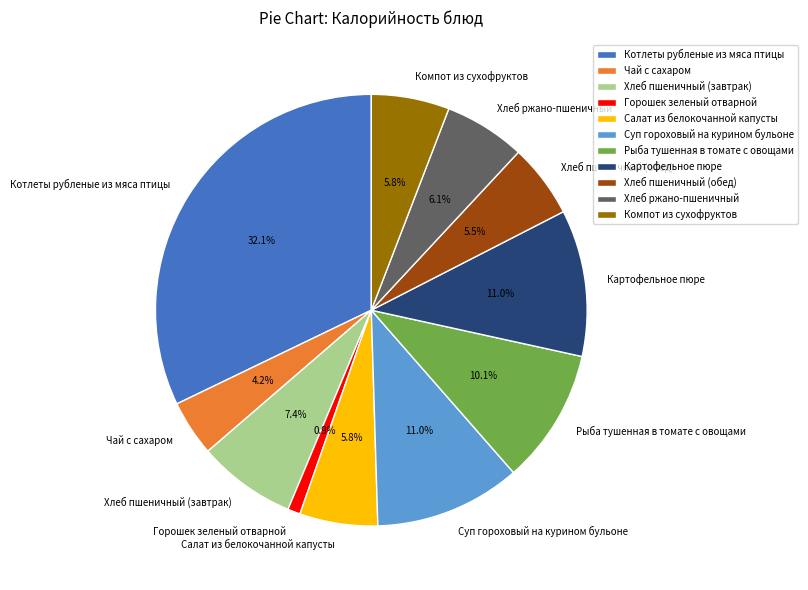

To the nearest percent, what percentage of the pie is Горошек зеленый отварной?

1%